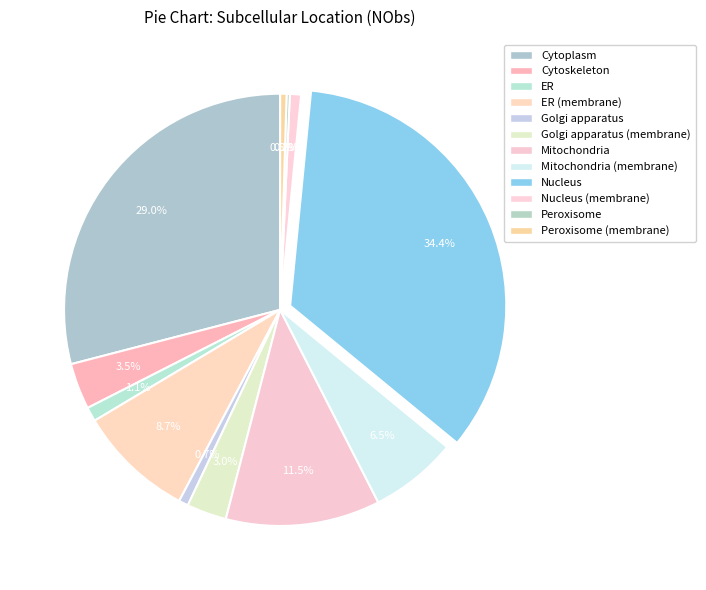

To the nearest percent, what is the average slice percentage?

8%